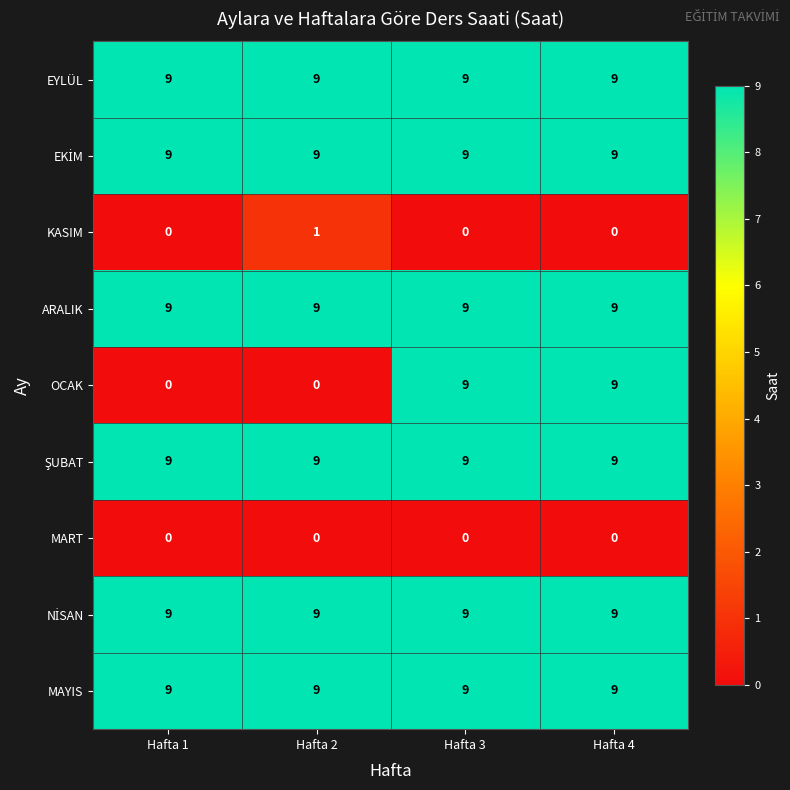

The EYLÜL series shows 13 at Hafta 1. True or false?

False